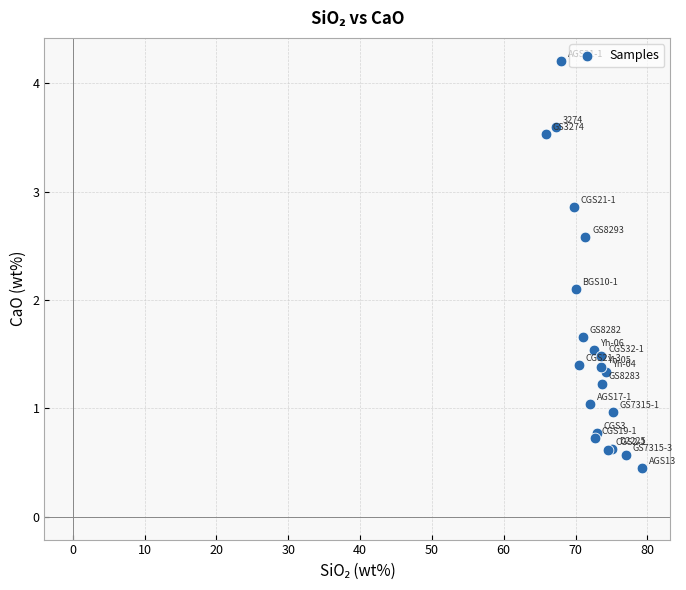

What Y value in the scatter plot is closest to 2?

2.1